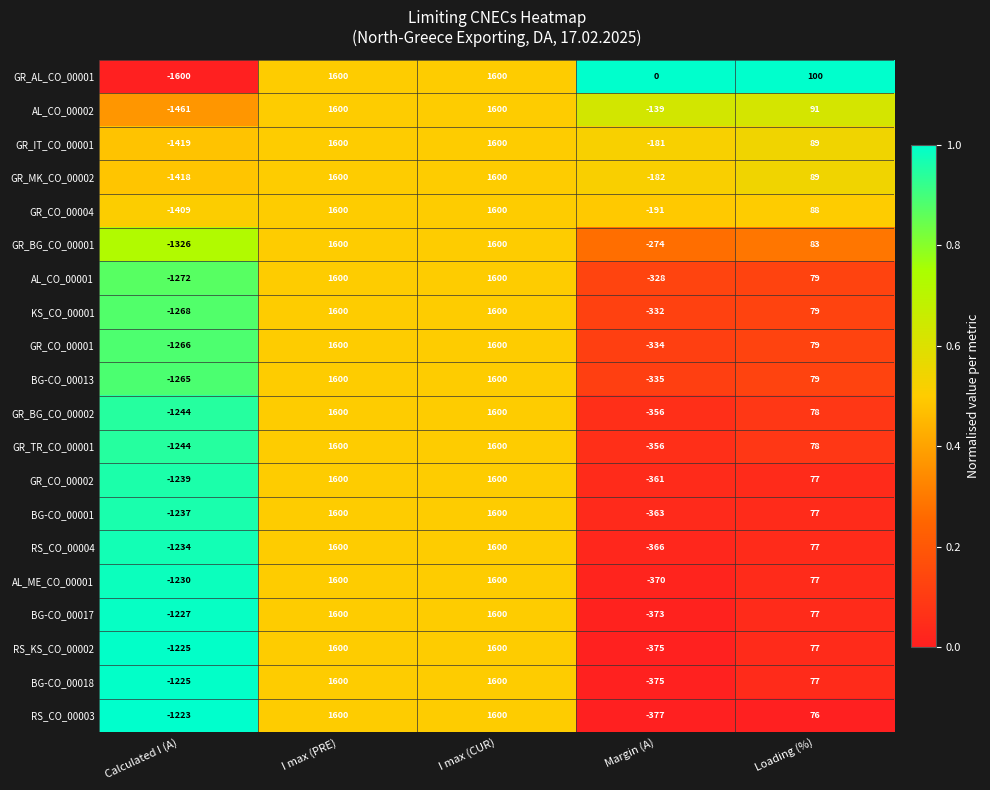

Which series has the largest range (max minus min)?

GR_AL_CO_00001